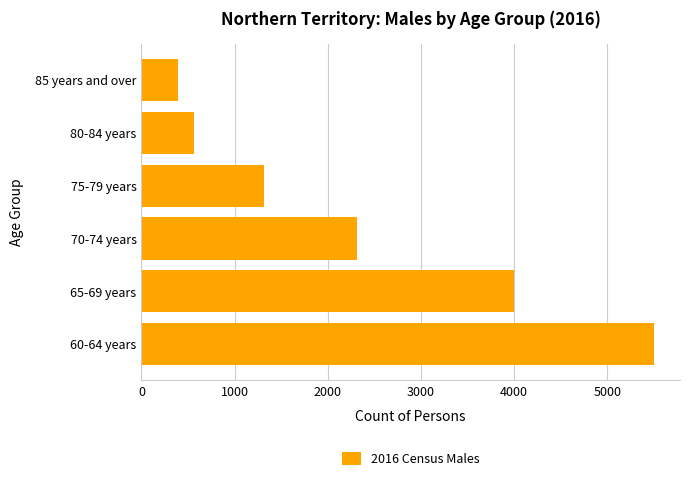

Reading bottom to top, what are all the values shown in this chart?

60-64 years=5505	65-69 years=3999	70-74 years=2311	75-79 years=1317	80-84 years=569	85 years and over=392